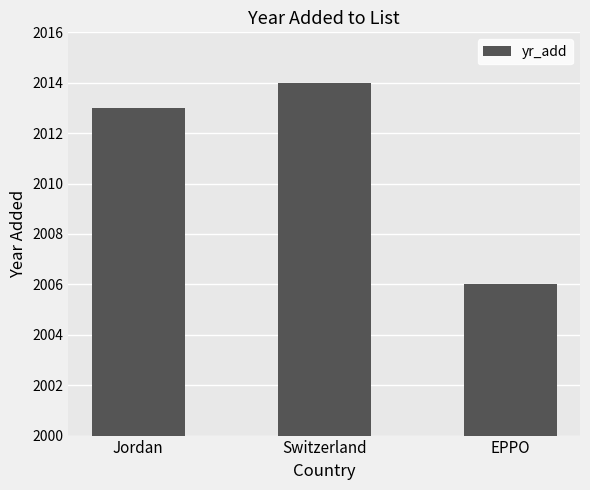

List the labels in order of value, largest first.

Switzerland, Jordan, EPPO